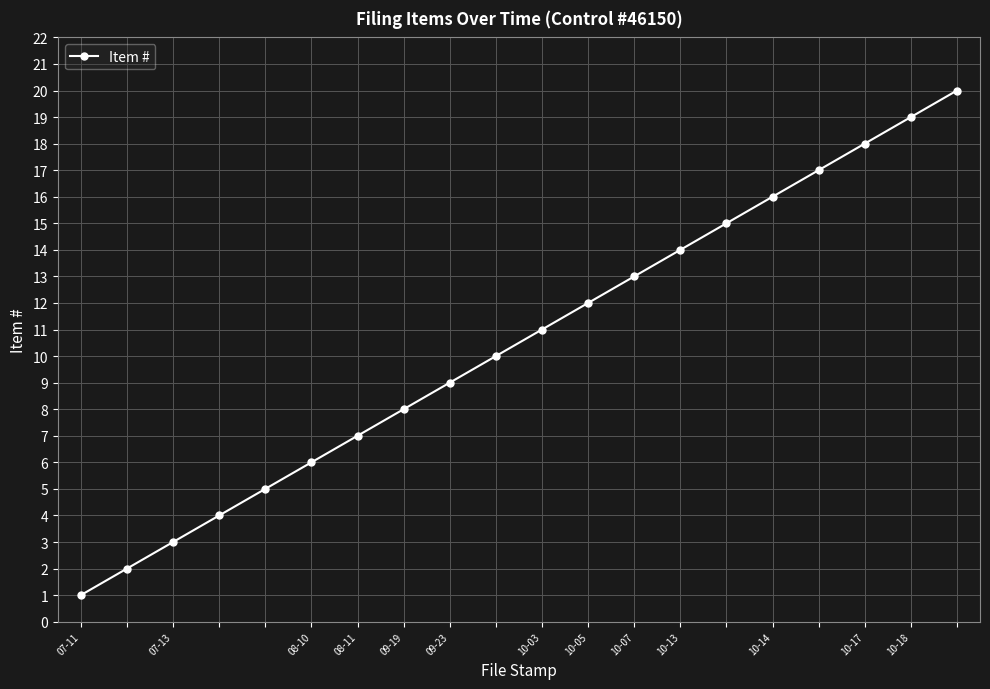

True or false: the data has more than 1 interior local peaks.

False